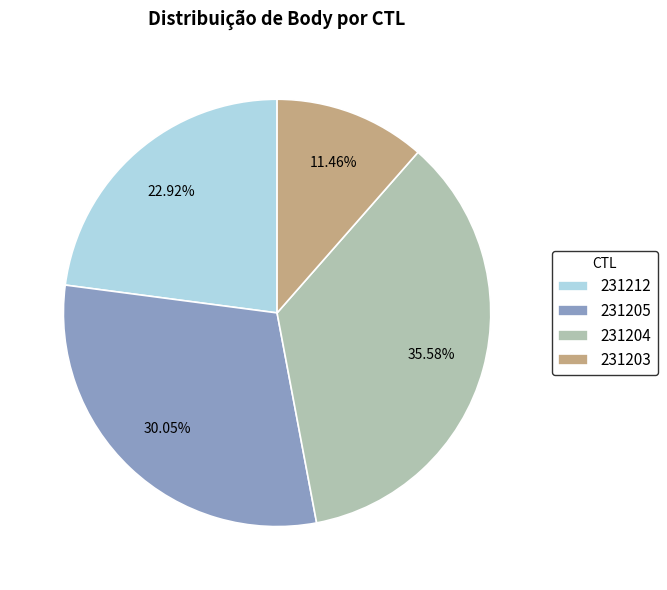

What percentage is NOT represented by 231203?

88.5%